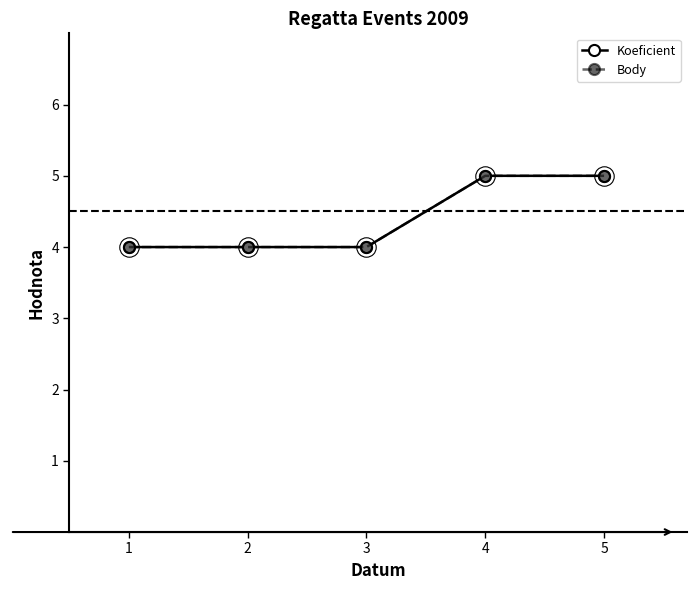

Does the chart have visible grid lines?

No